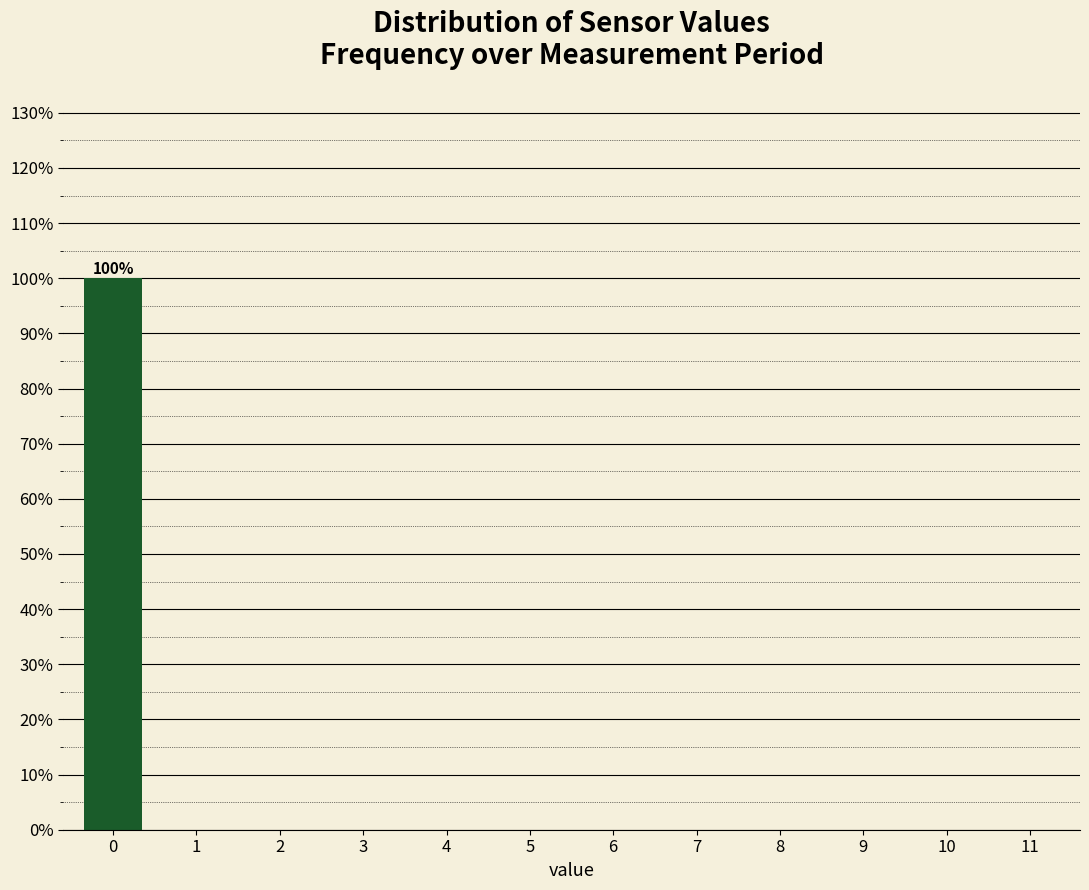

Reading right to left, extract all data points from this chart.

11=0	10=0	9=0	8=0	7=0	6=0	5=0	4=0	3=0	2=0	1=0	0=100